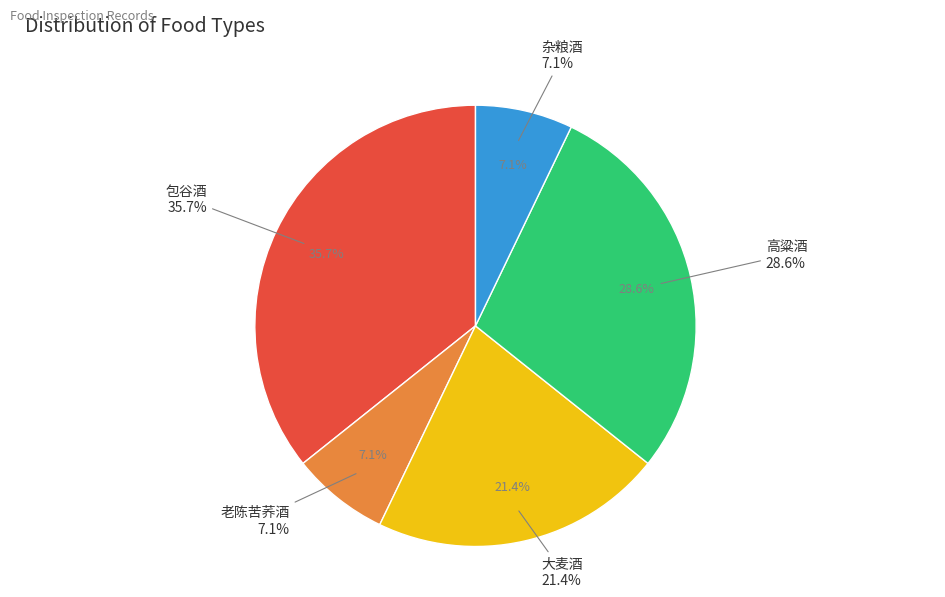

Is it true that 高粱酒 is 29% of the pie?

True